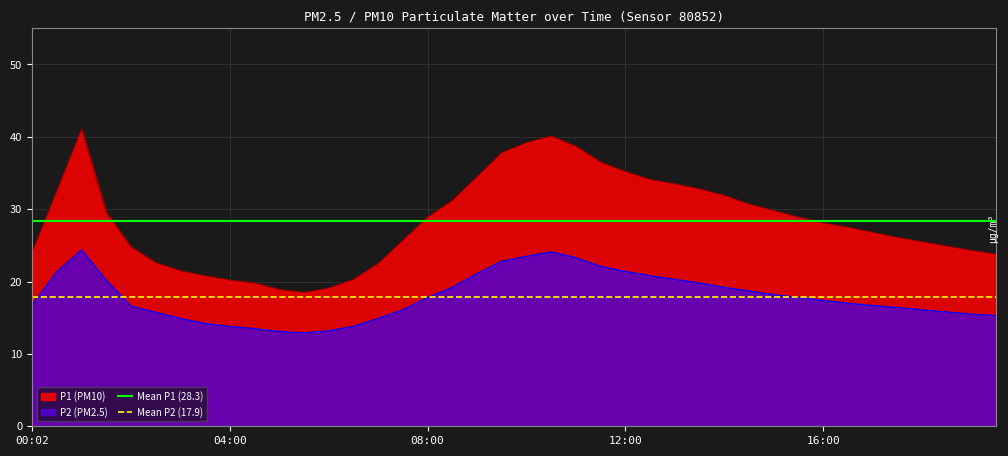

What position from the left is 00:02?

1